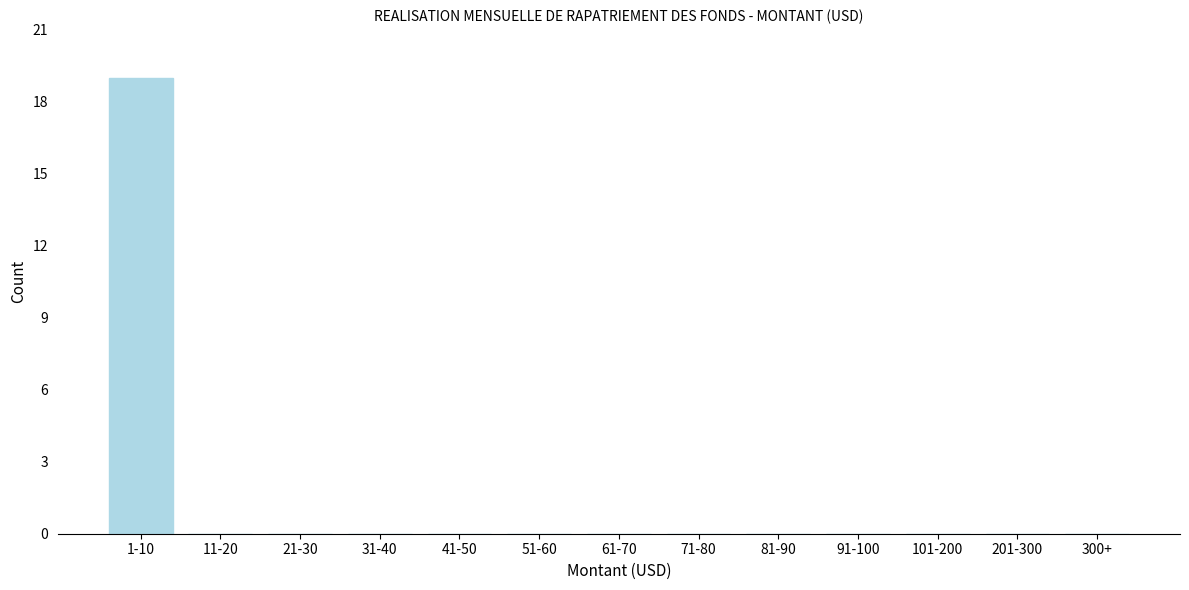

Reading left to right, list all the values displayed in this chart.

1-10=19	11-20=0	21-30=0	31-40=0	41-50=0	51-60=0	61-70=0	71-80=0	81-90=0	91-100=0	101-200=0	201-300=0	300+=0